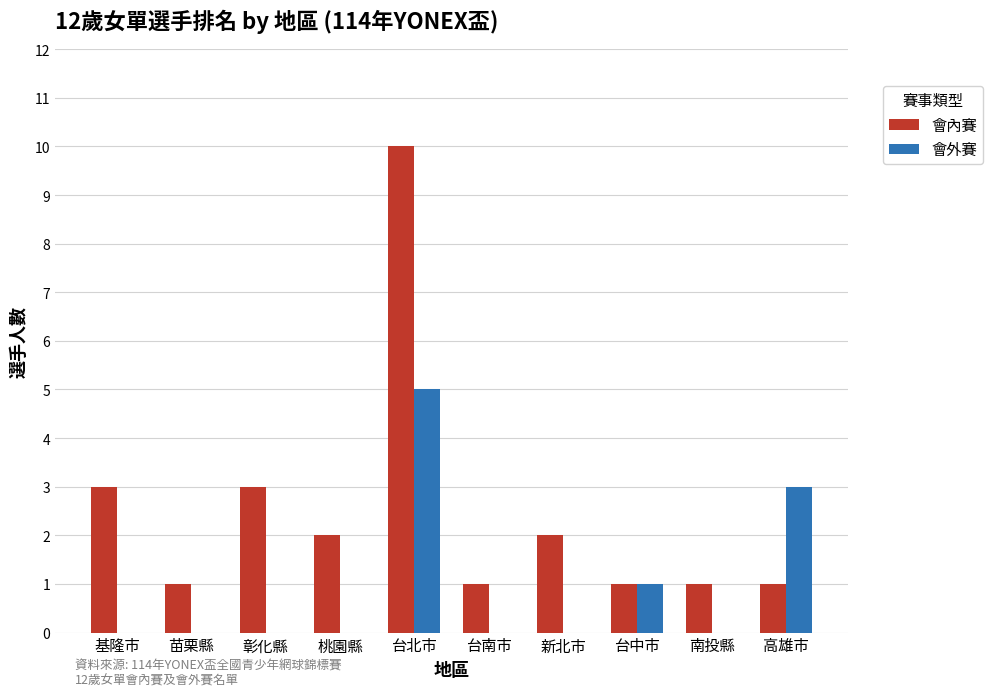

The value of 會內賽 at 苗栗縣 is 0. True or false?

False